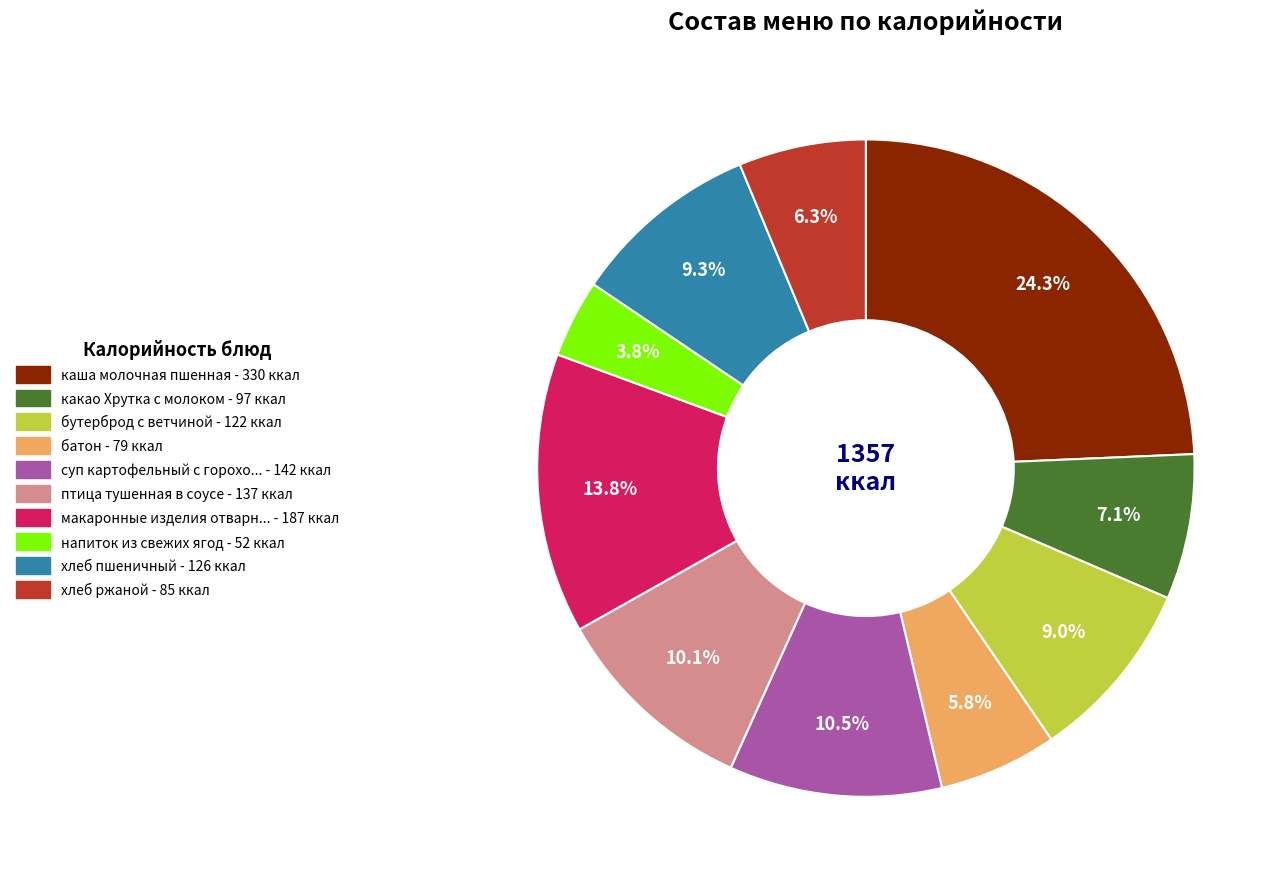

To the nearest percent, what is the average slice percentage?

10%